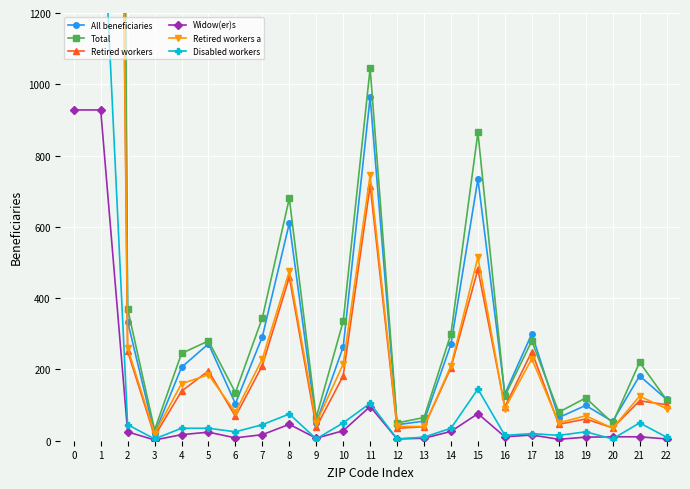

How many distinct data groups are displayed?

6